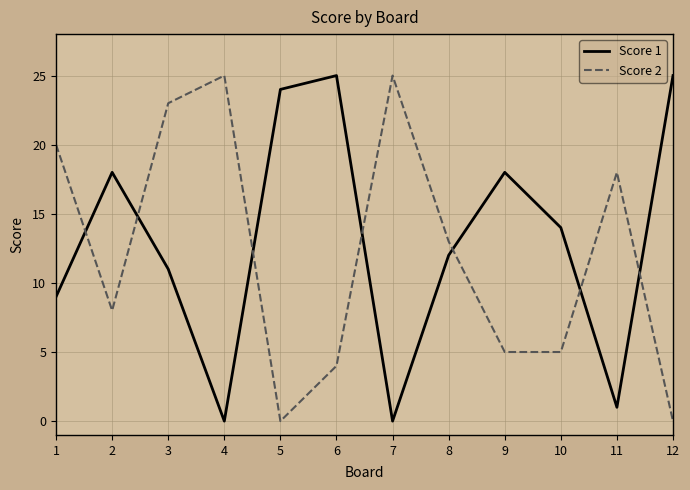

The Score 1 series shows 24 at 5. True or false?

True